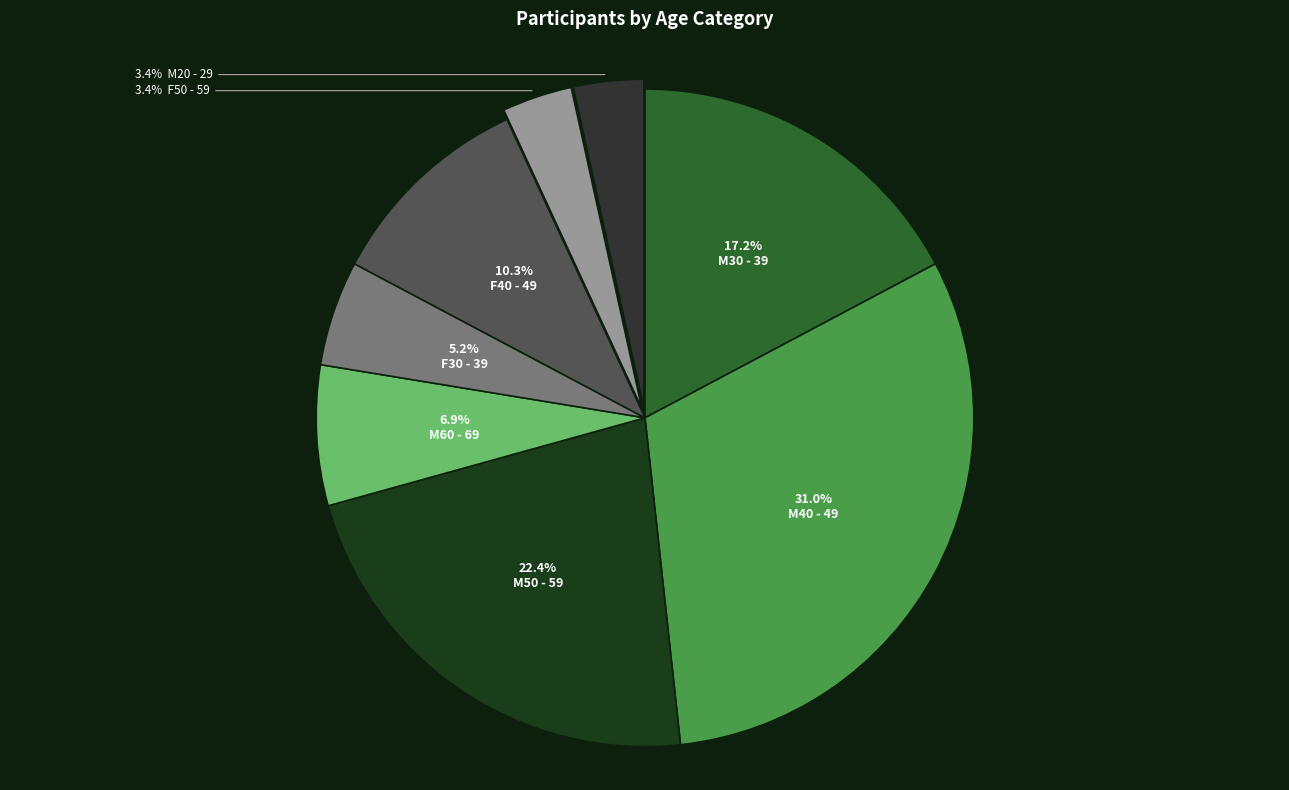

How many segments does this pie chart have?

8